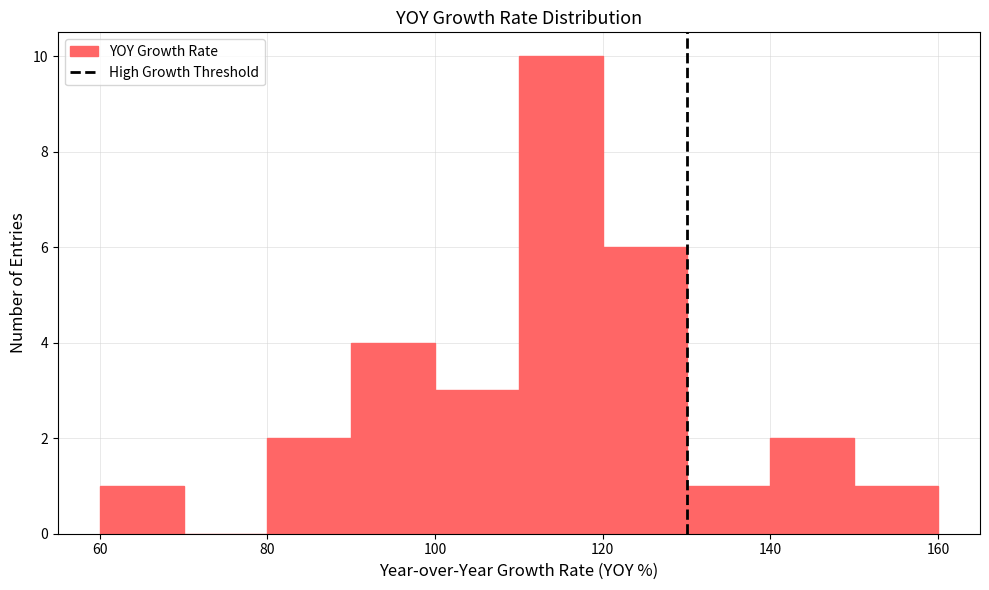

Which range on the x-axis has the tallest bar?

110 to 120